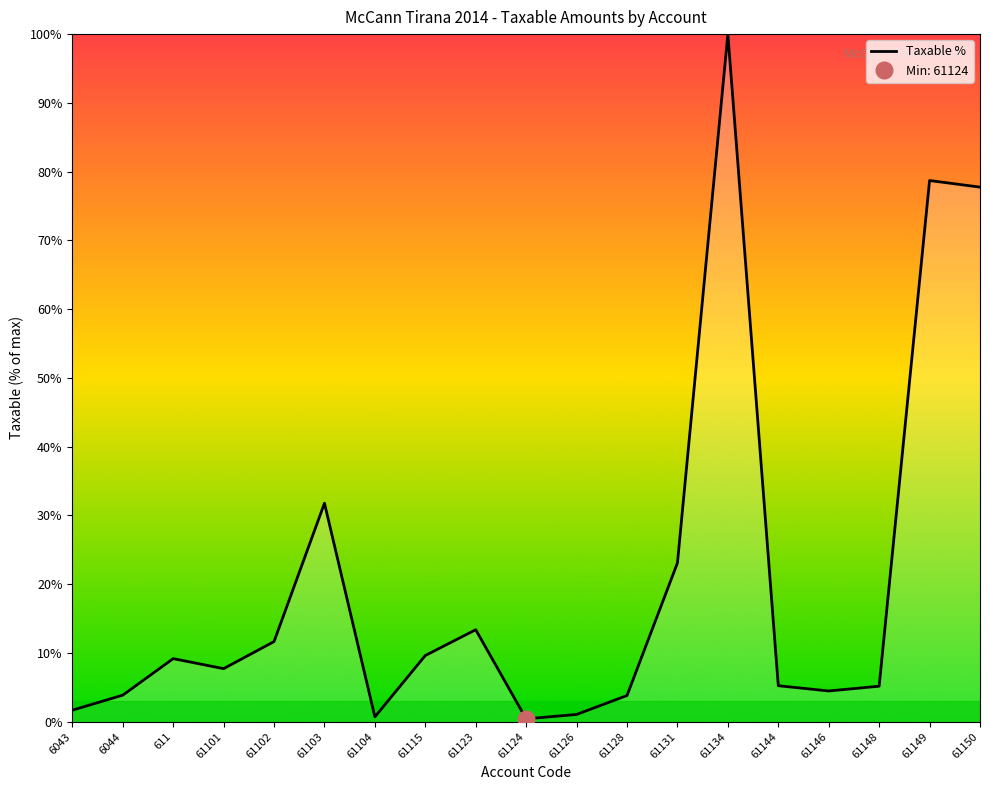

Is it true that the value at 61101 is 3.6?

False